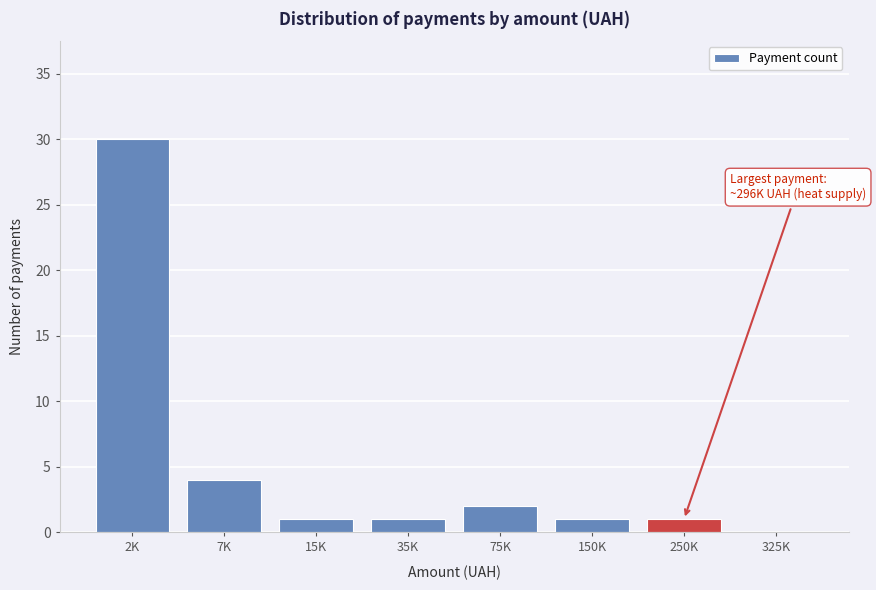

Reading left to right, transcribe all the data shown in this chart.

2K=30	7K=4	15K=1	35K=1	75K=2	150K=1	250K=1	325K=0